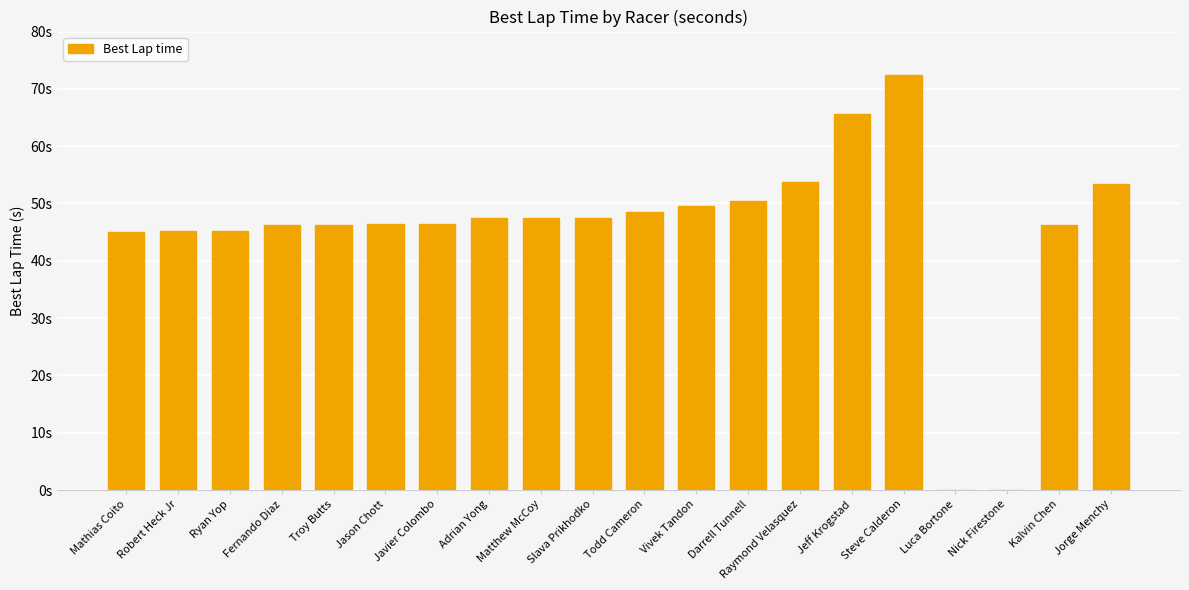

What is the ratio of the value at Troy Butts to the value at Jorge Menchy?

0.9